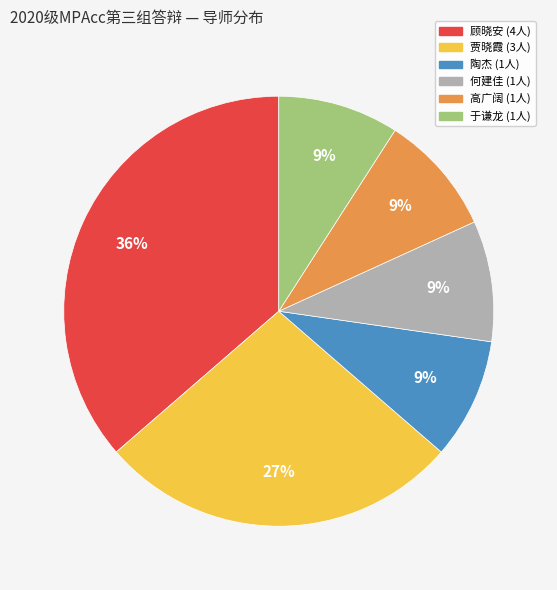

To the nearest percent, what is the difference between the largest and smallest slice percentages?

27%